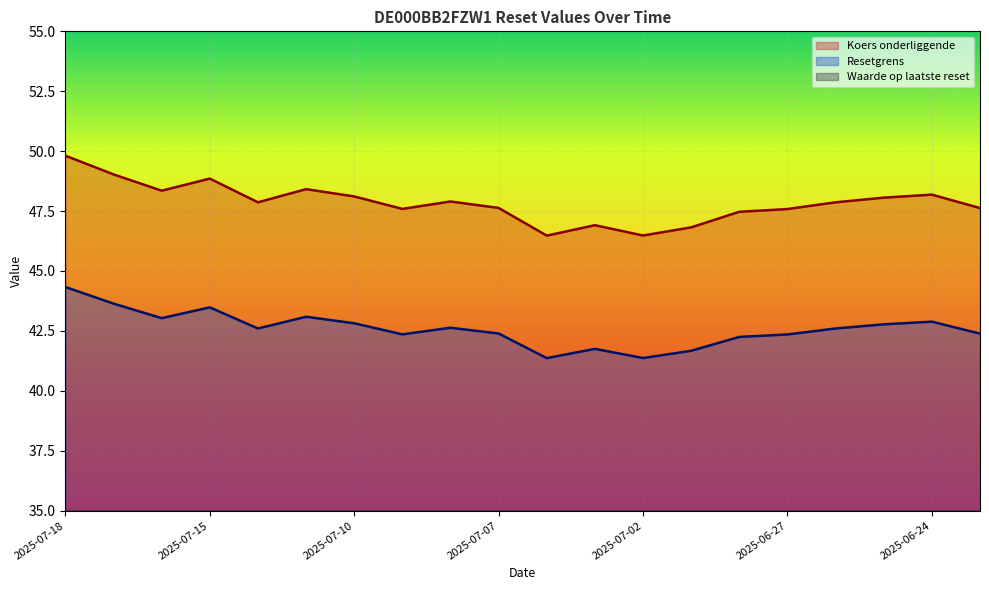

In Waarde op laatste reset, how many points are lower than both neighbors (excluding endpoints)?

5